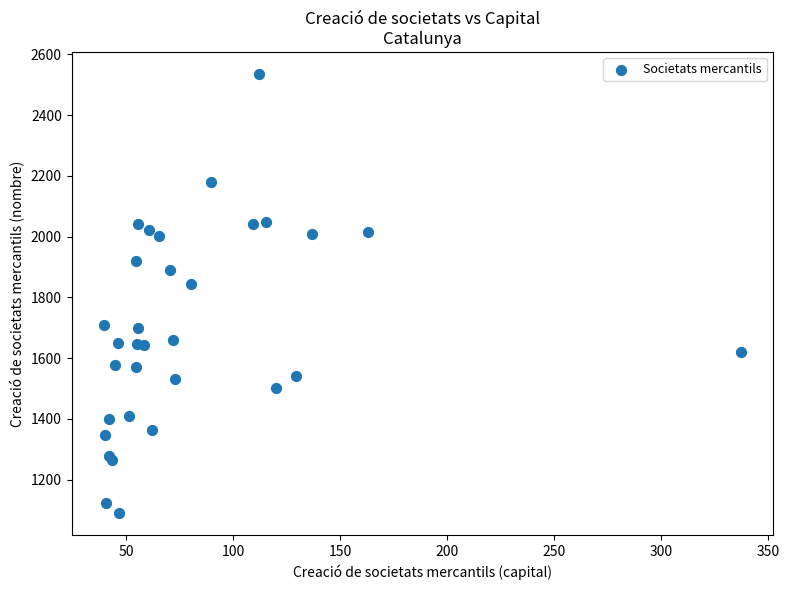

What Y value in the scatter plot is closest to 1812?

1845